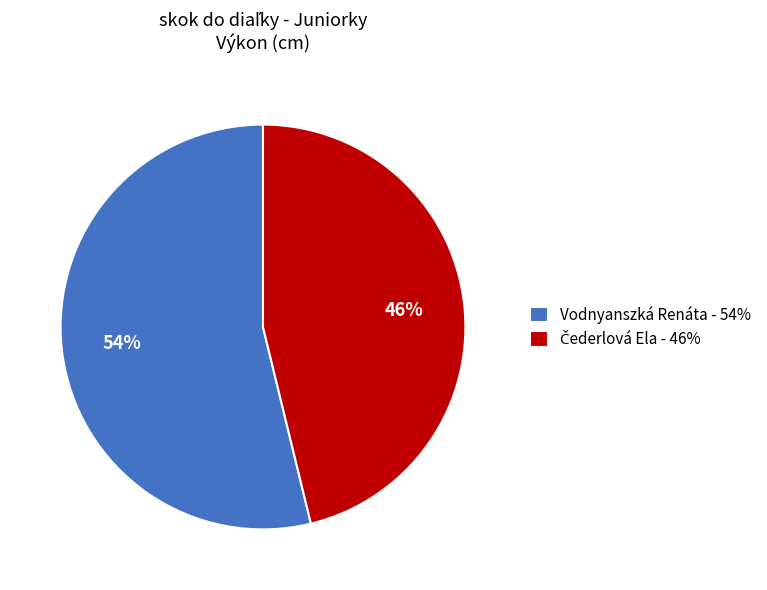

To the nearest percent, what is the difference between the largest and smallest slice percentages?

8%